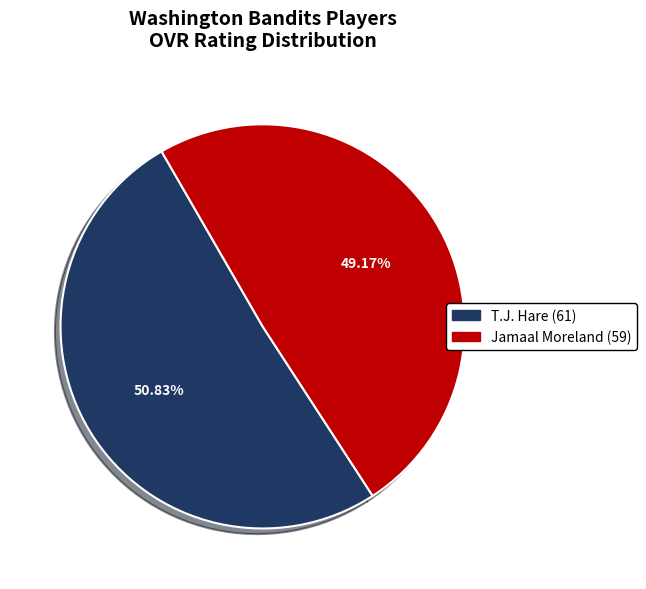

What is the total percentage of T.J. Hare and Jamaal Moreland?

100.0%